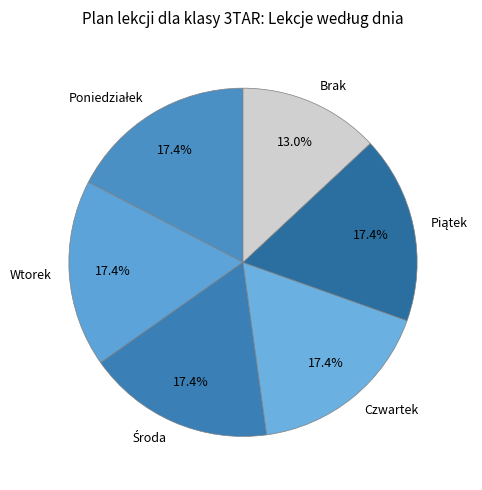

Approximately how many times larger is the value at Czwartek compared to Brak?

1.3